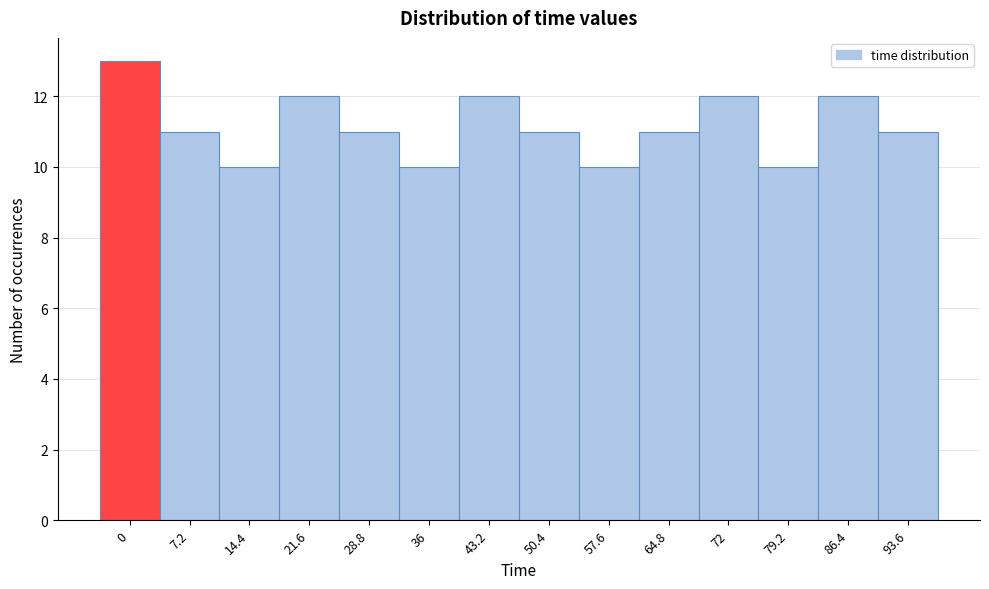

Reading left to right, what are all the values shown in this chart?

13	11	10	12	11	10	12	11	10	11	12	10	12	11